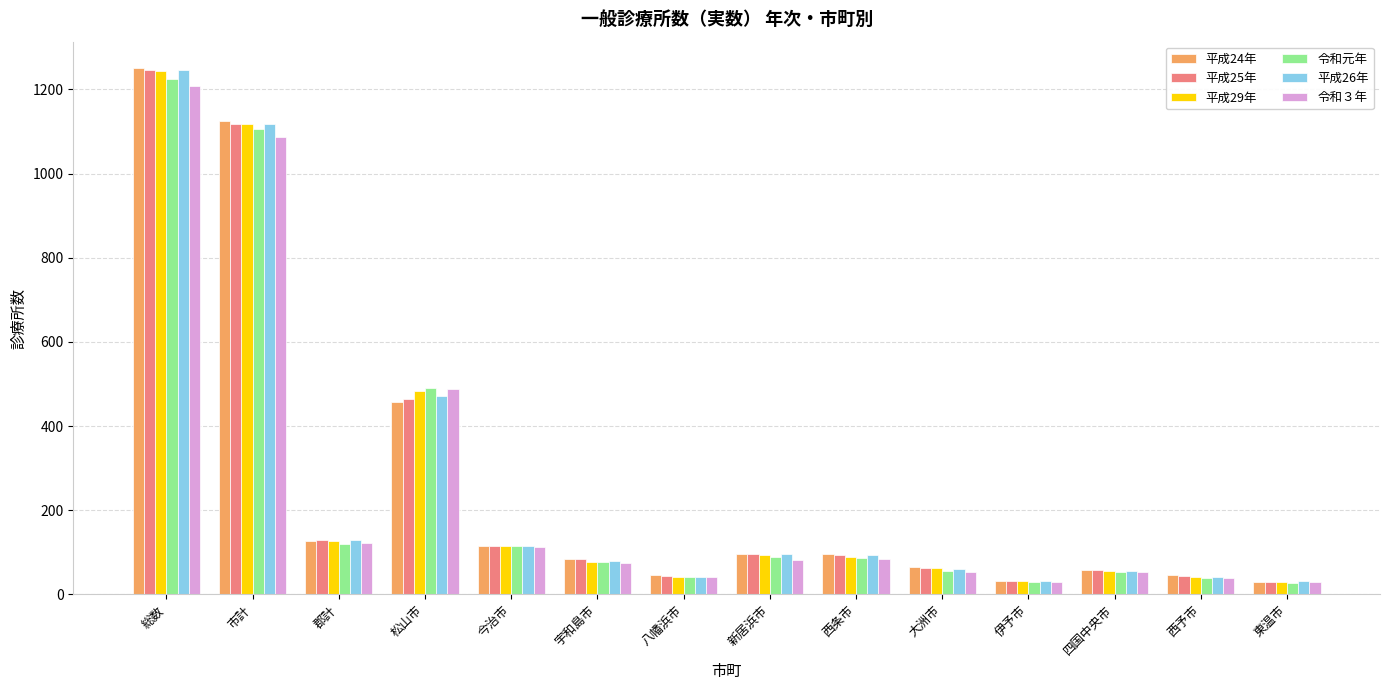

Is the value of 平成26年 at 今治市 greater than the value of 令和３年 at 西条市?

Yes